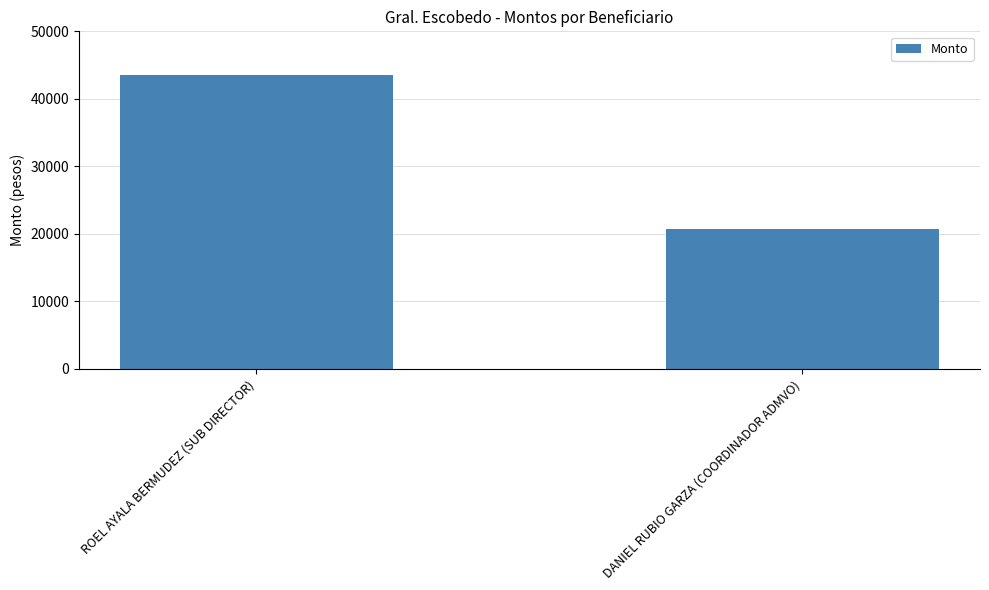

Is it true that the value at ROEL AYALA BERMUDEZ (SUB DIRECTOR) is 43500?

True